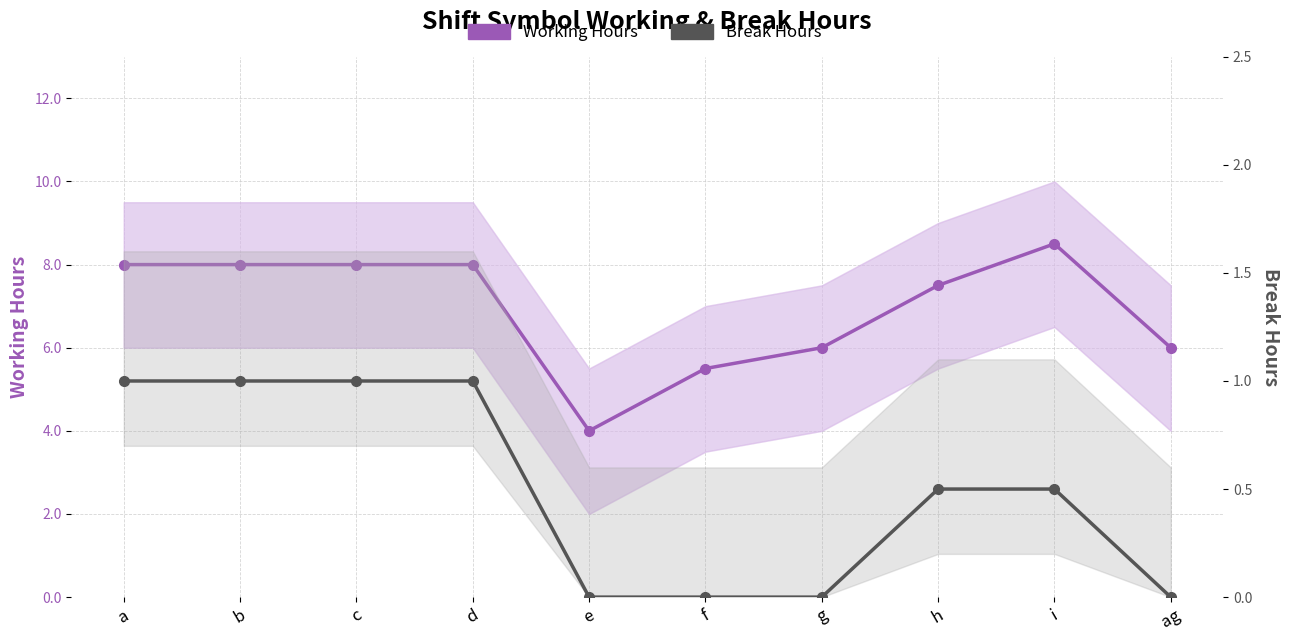

Reading left to right, what are all the values shown in this chart?

Working Hours: 8.0	8.0	8.0	8.0	4.0	5.5	6.0	7.5	8.5	6.0
Break Hours: 1.0	1.0	1.0	1.0	0.0	0.0	0.0	0.5	0.5	0.0